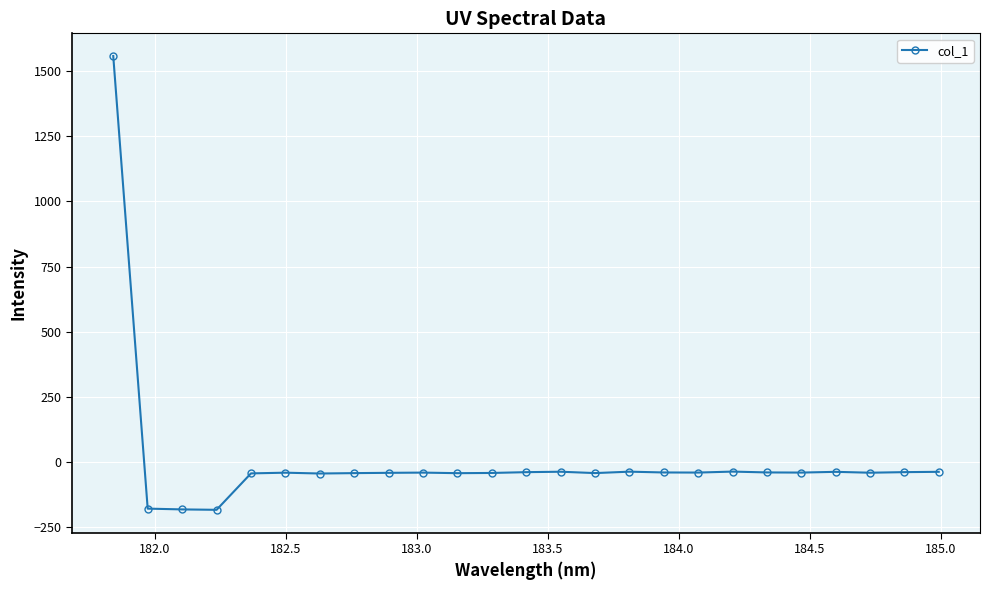

True or false: there are more than 1 points higher than both neighbors.

True